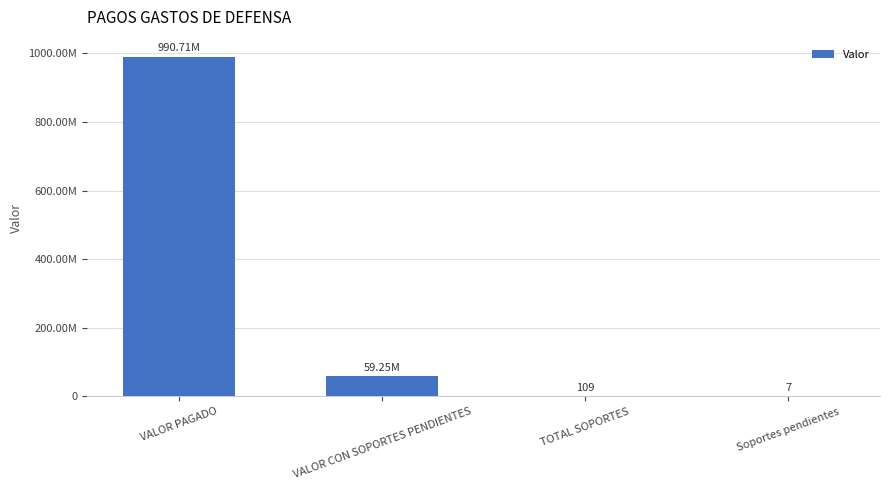

Which category has the highest value across all series?

VALOR PAGADO